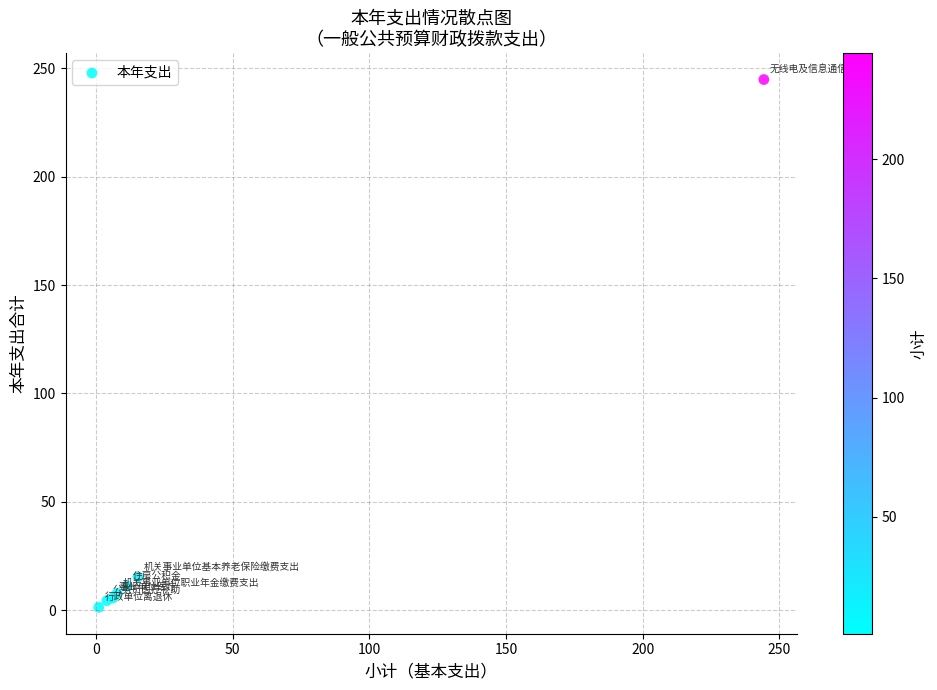

What Y value in the scatter plot is closest to 123?

15.4